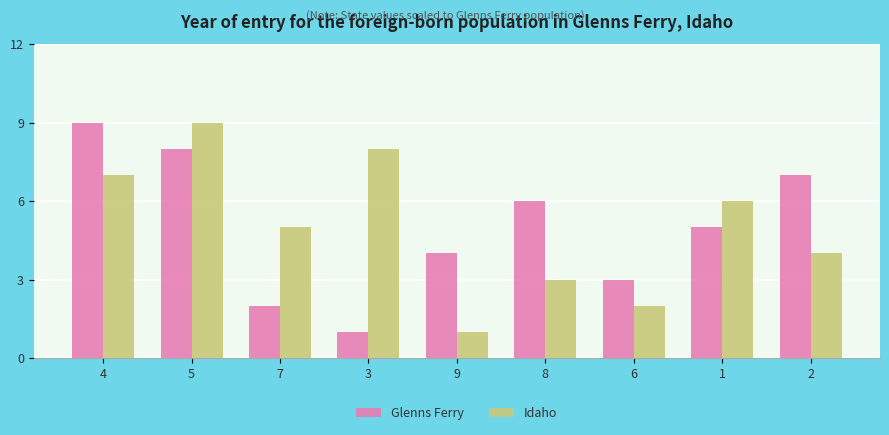

Is it true that Glenns Ferry equals 4 at 9?

True